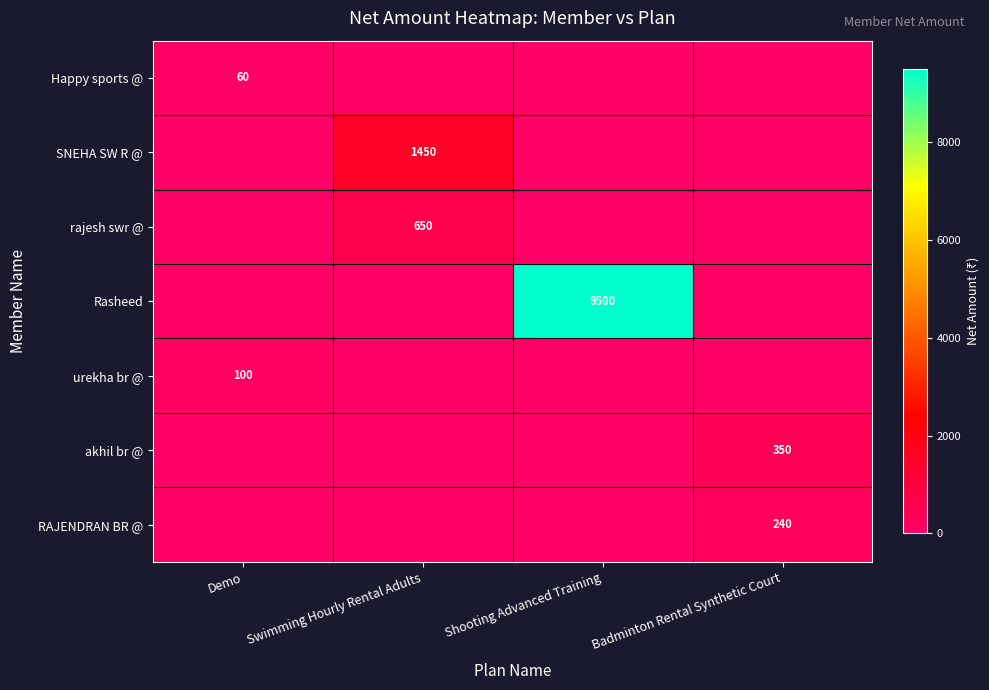

The value of rajesh swr @ at Swimming Hourly Rental Adults is 650. True or false?

True